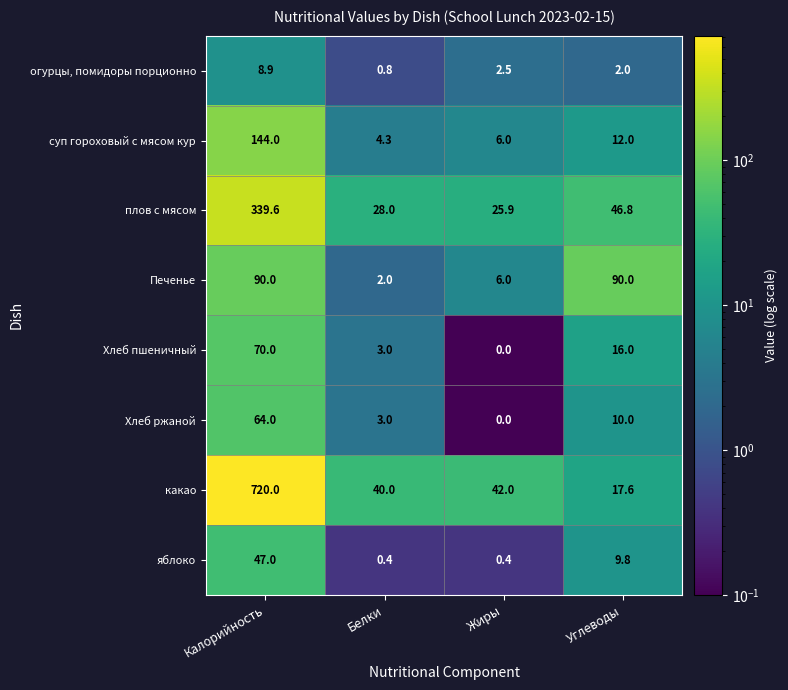

At which category is the sum across all series the highest?

Калорийность